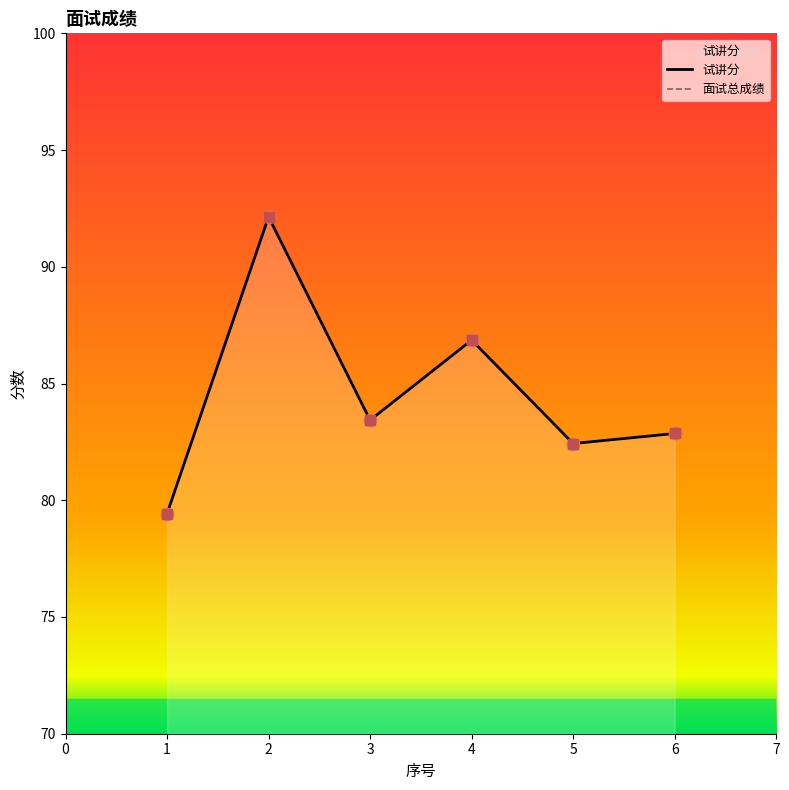

What are all the series names shown in the legend?

试讲分, 面试总成绩